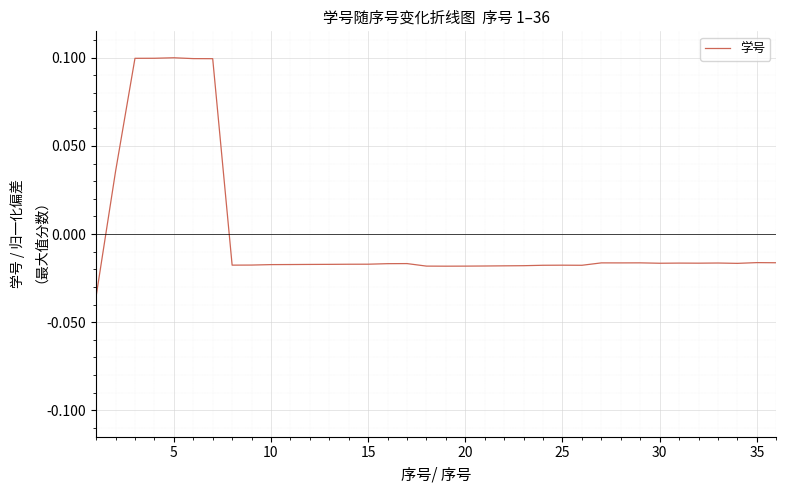

Is this an area chart (filled region under the line)?

No